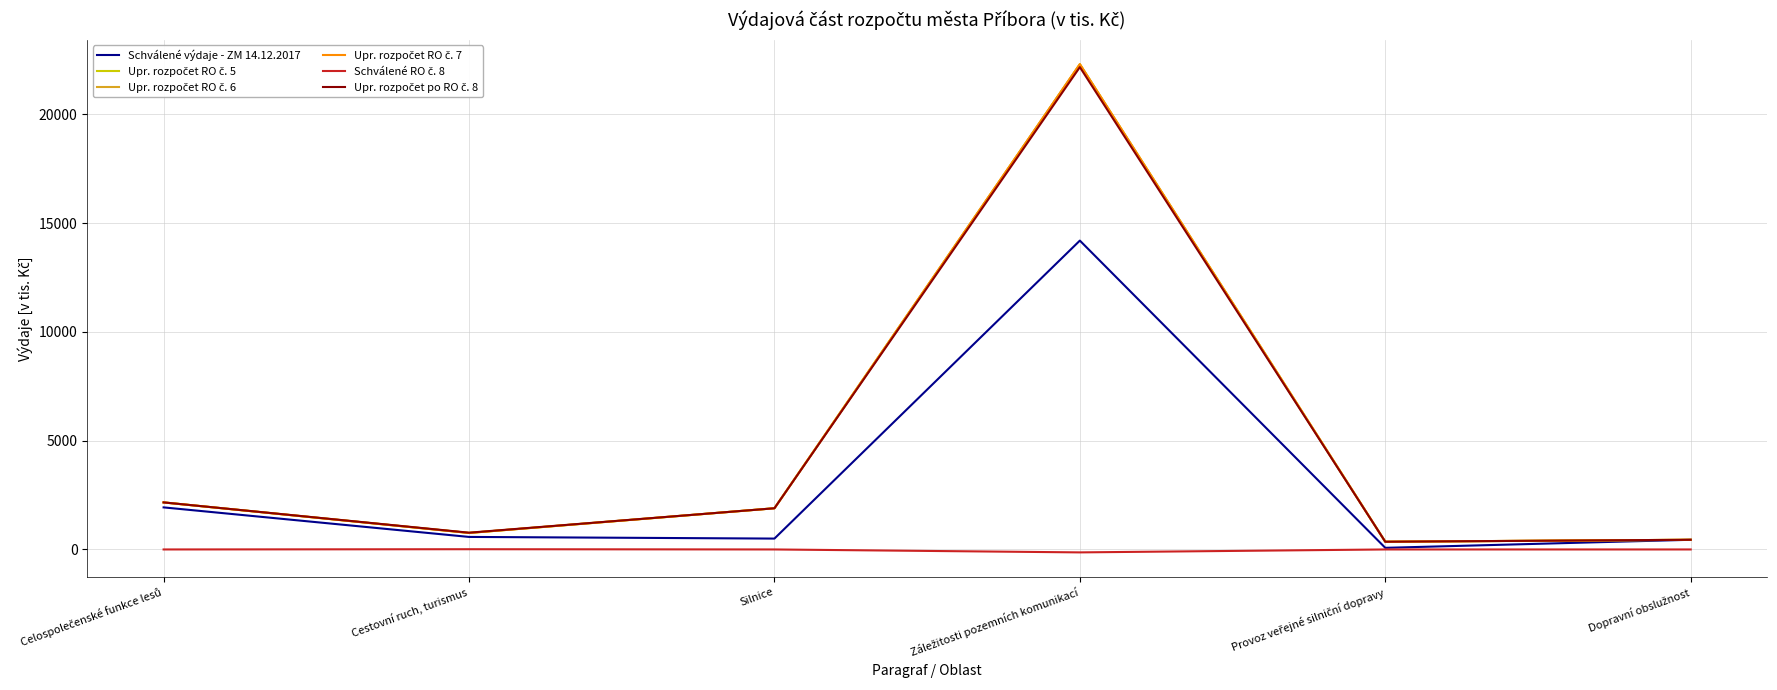

True or false: Schválené výdaje - ZM 14.12.2017 has more than 1 interior local peaks.

False